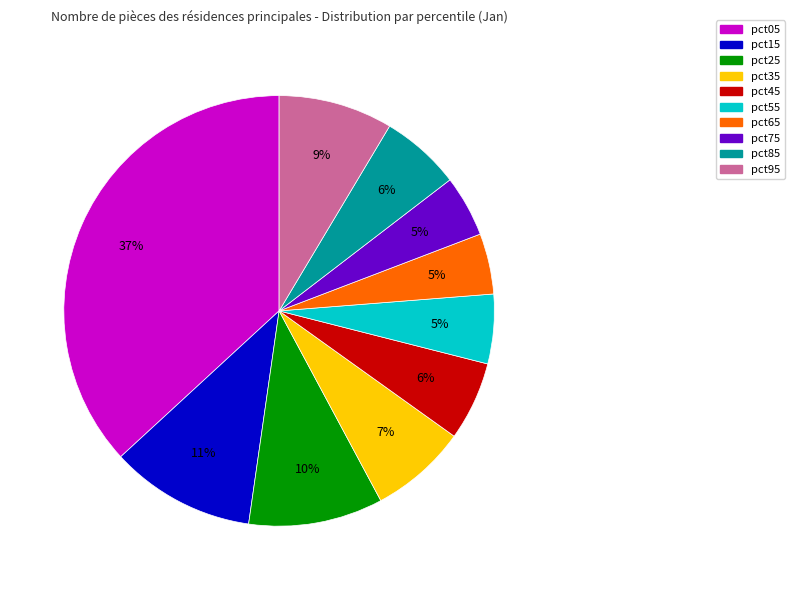

Which category has the biggest portion of the pie?

pct05